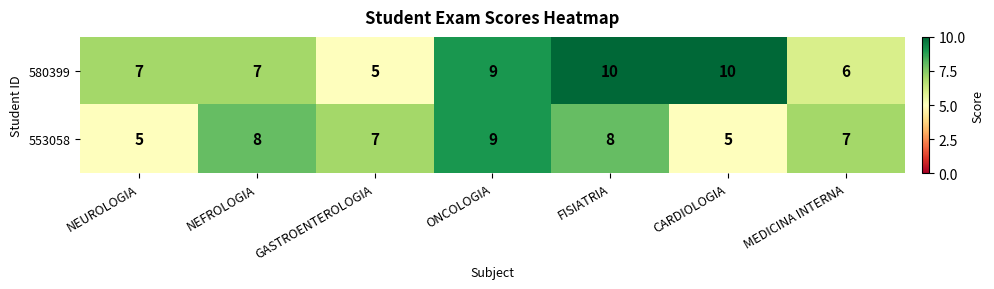

Which series changed the most between FISIATRIA and CARDIOLOGIA?

553058